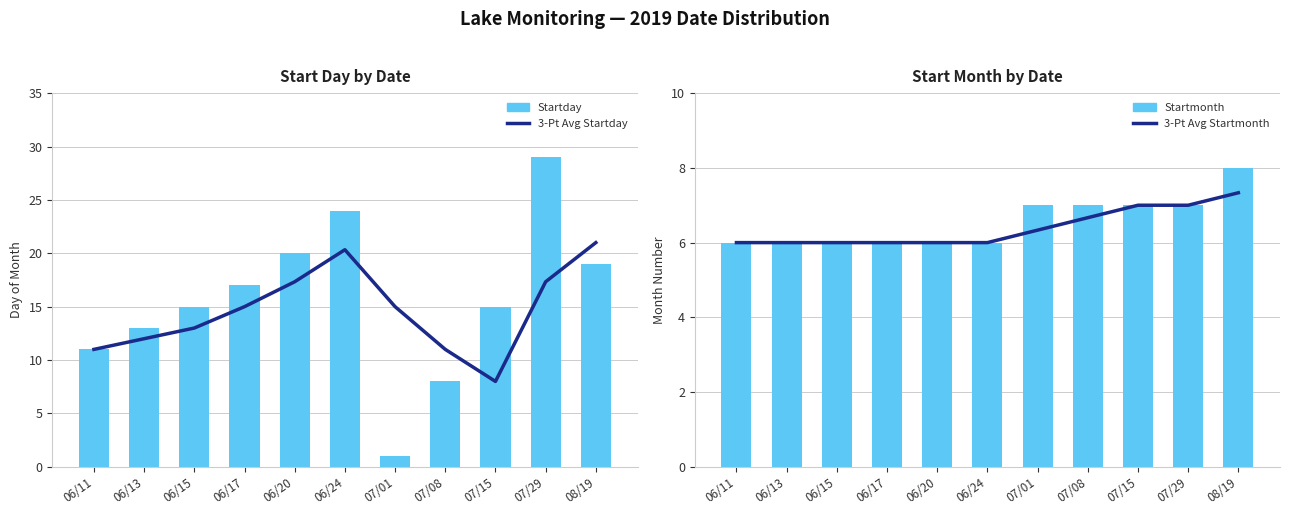

Reading right to left, what are all the values shown in this chart?

3-Pt Avg Startday: 21.0	17.3	8.0	11.0	15.0	20.3	17.3	15.0	13.0	12.0	11.0
Startday: 19.0	29.0	15.0	8.0	1.0	24.0	20.0	17.0	15.0	13.0	11.0
3-Pt Avg Startmonth: 7.3	7.0	7.0	6.7	6.3	6.0	6.0	6.0	6.0	6.0	6.0
Startmonth: 8.0	7.0	7.0	7.0	7.0	6.0	6.0	6.0	6.0	6.0	6.0